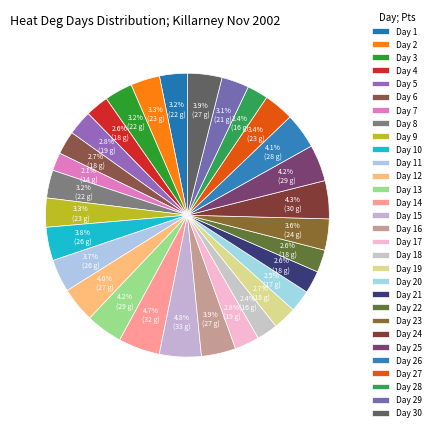

Rank the categories by value from highest to lowest.

Day 15, Day 14, Day 24, Day 13, Day 25, Day 26, Day 12, Day 16, Day 30, Day 10, Day 11, Day 23, Day 27, Day 2, Day 9, Day 3, Day 8, Day 1, Day 29, Day 5, Day 17, Day 6, Day 19, Day 4, Day 21, Day 22, Day 20, Day 18, Day 28, Day 7